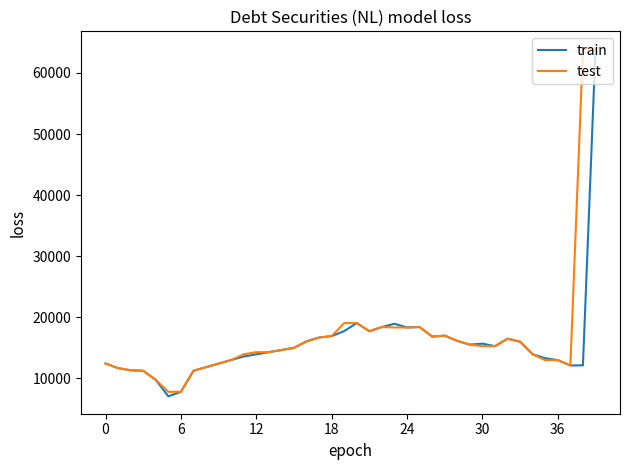

What is the minimum value for test?

7809